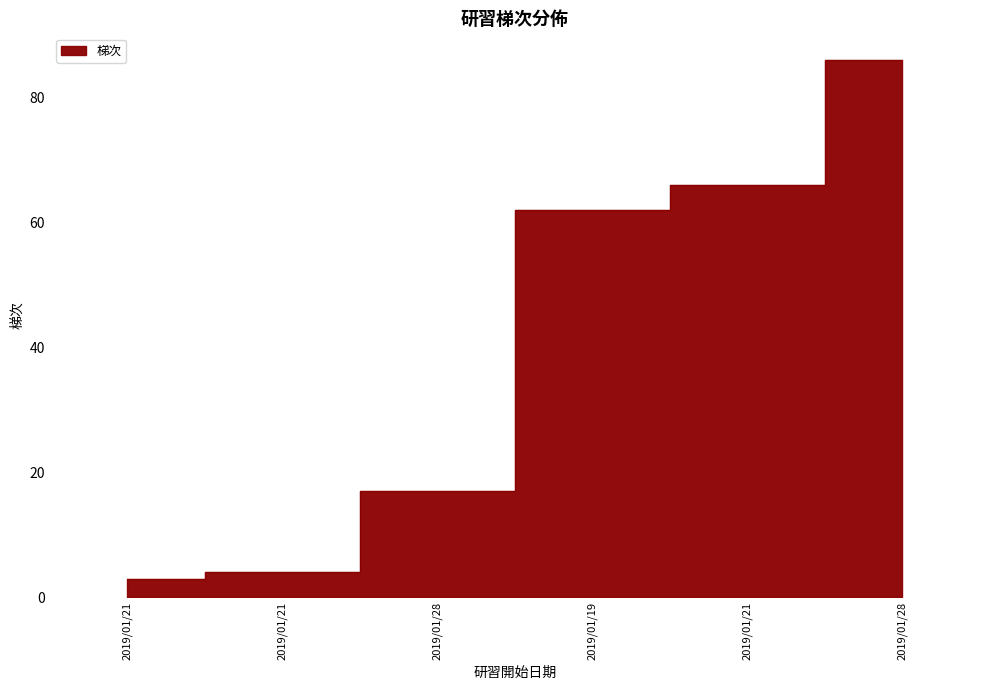

The chart shows a value of 29 at 2019/01/28. True or false?

False